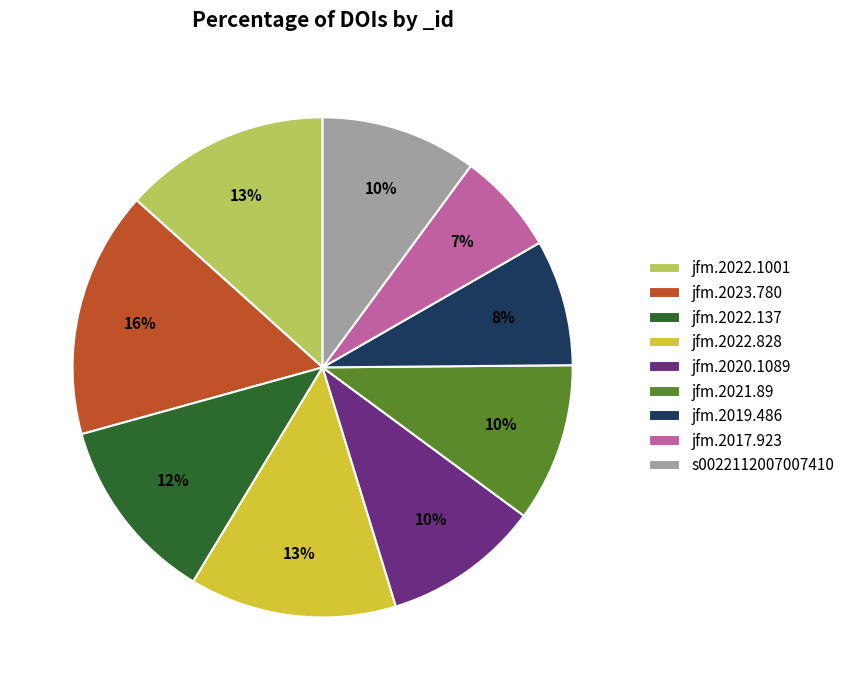

What is the ratio of the value at jfm.2020.1089 to the value at jfm.2022.1001?

0.8